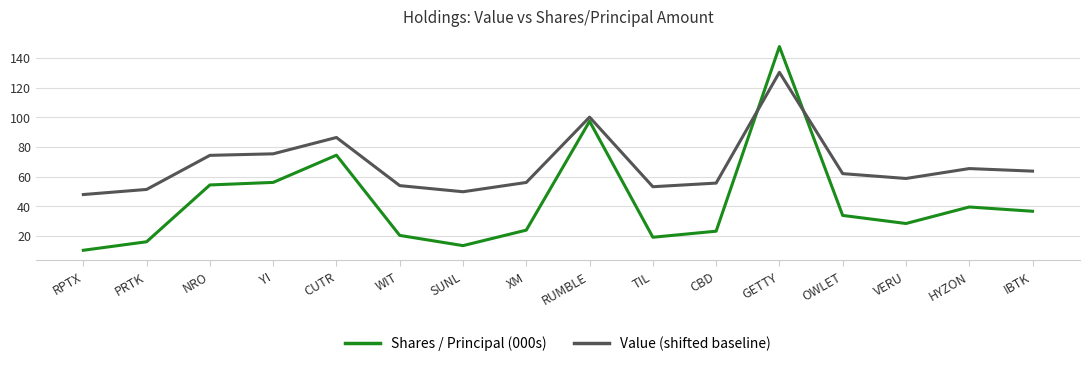

True or false: Shares / Principal (000s) and Value (shifted baseline) cross at least once.

True